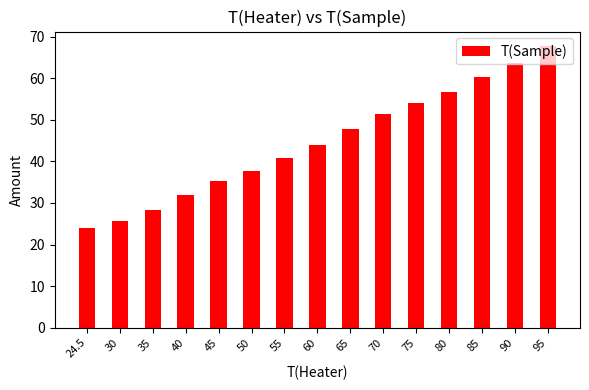

Which has a higher value, 24.5 or 90?

90